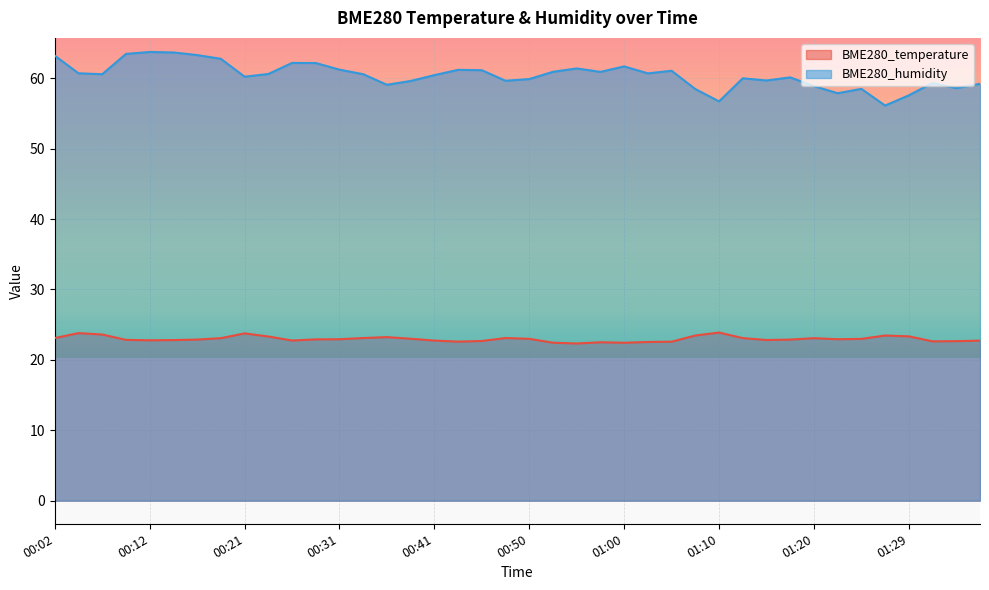

Is it true that BME280_humidity equals 27.0 at 01:05?

False